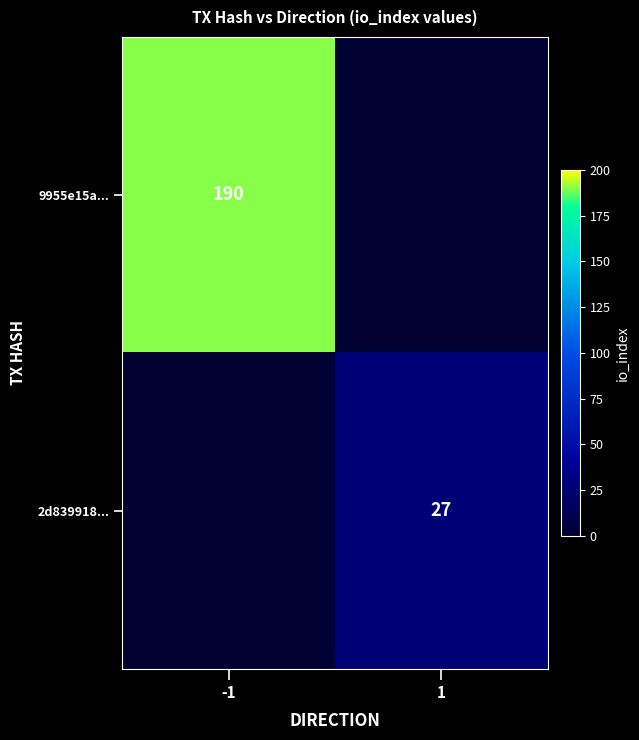

What is the total value across all series at -1?

190